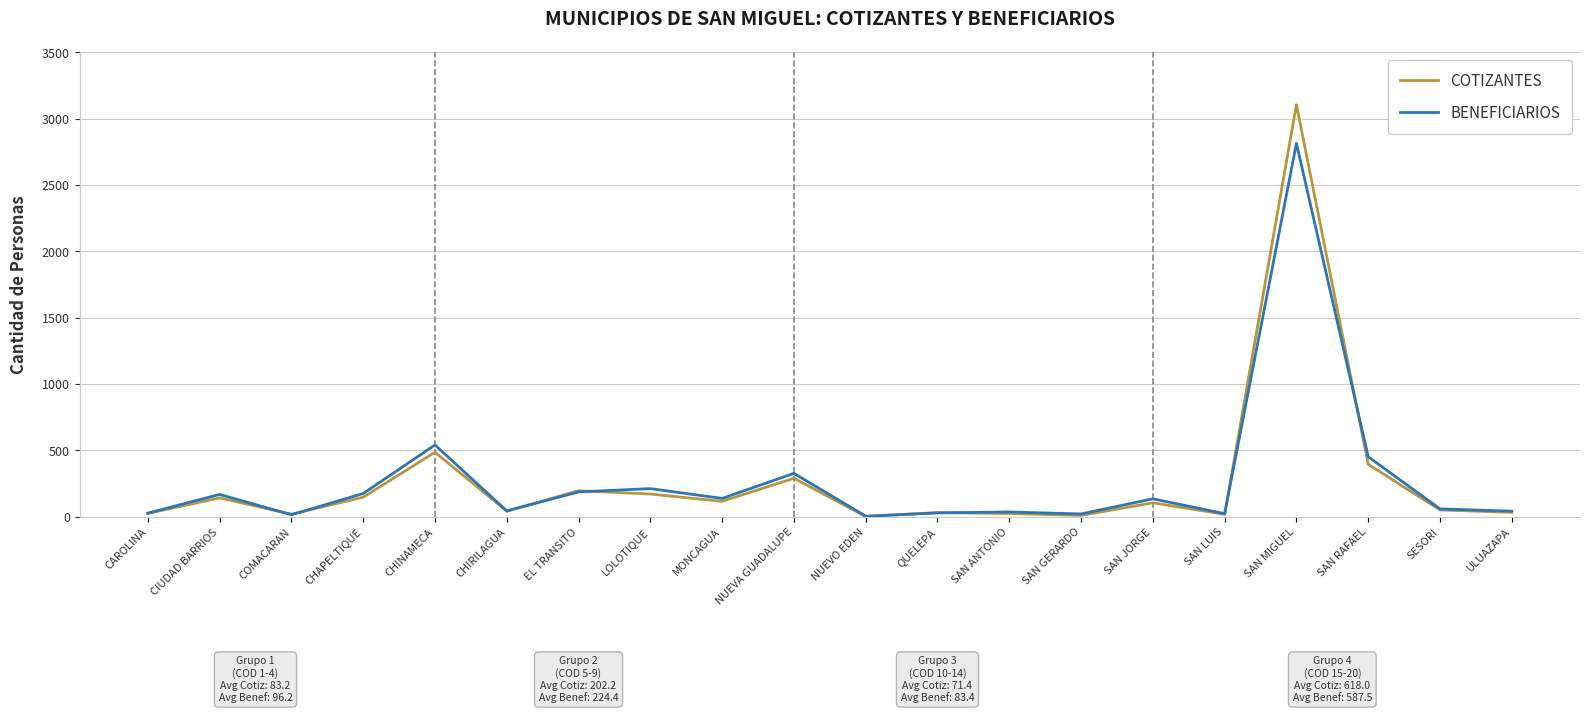

Where is the first local minimum for BENEFICIARIOS?

COMACARAN